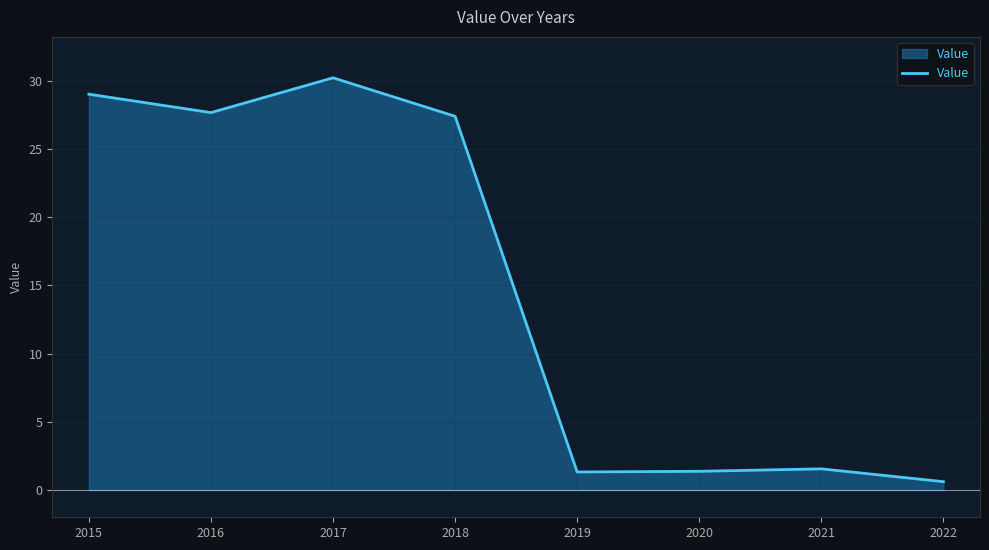

What is the average value?

14.9